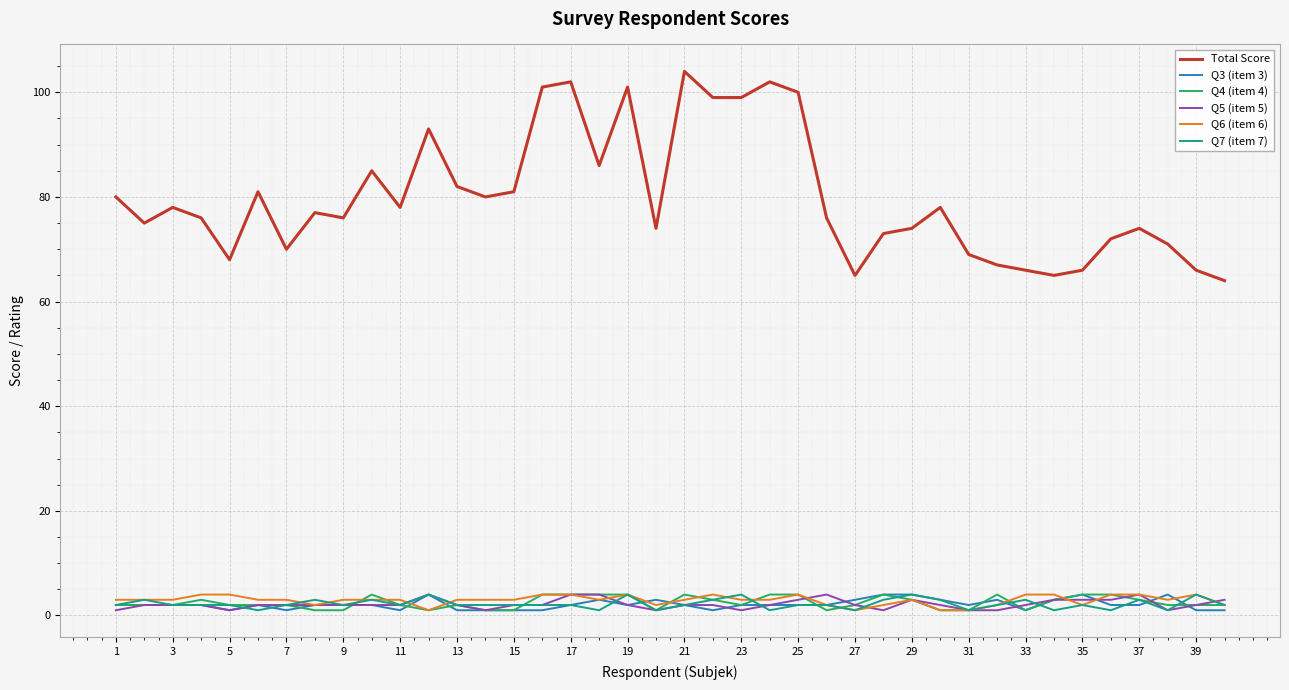

Which series has the widest spread of values?

Total Score